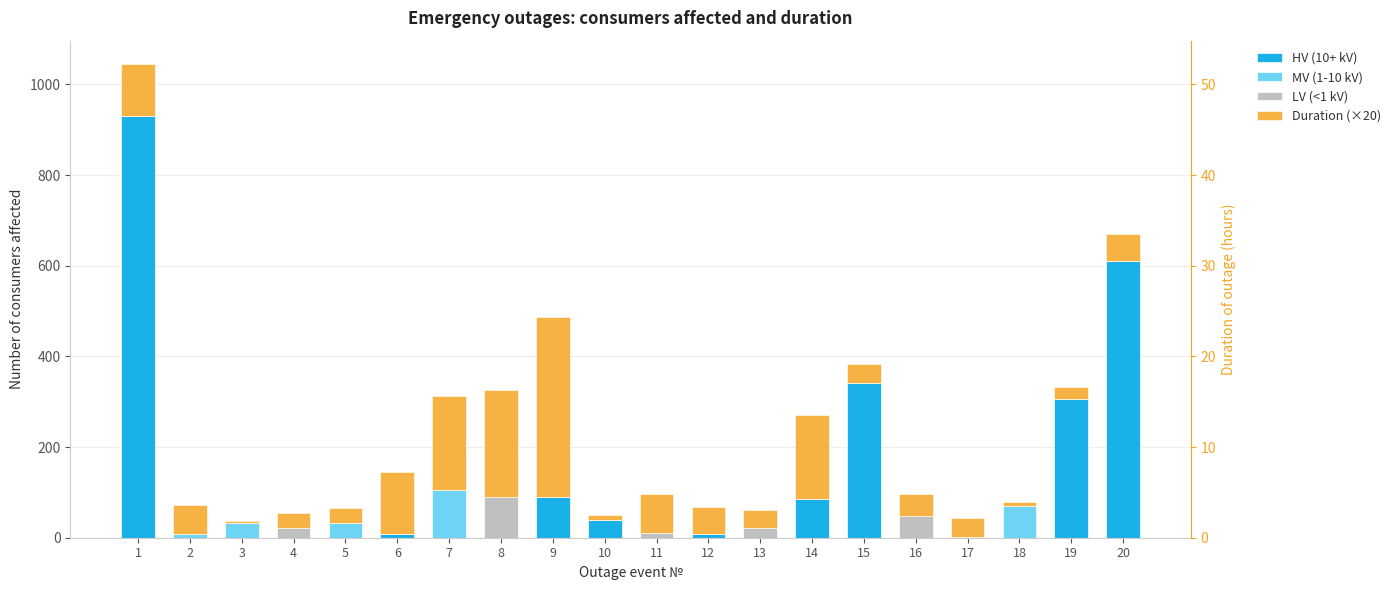

True or false: LV (<1 kV) has a value of 0.0 at 7.

True